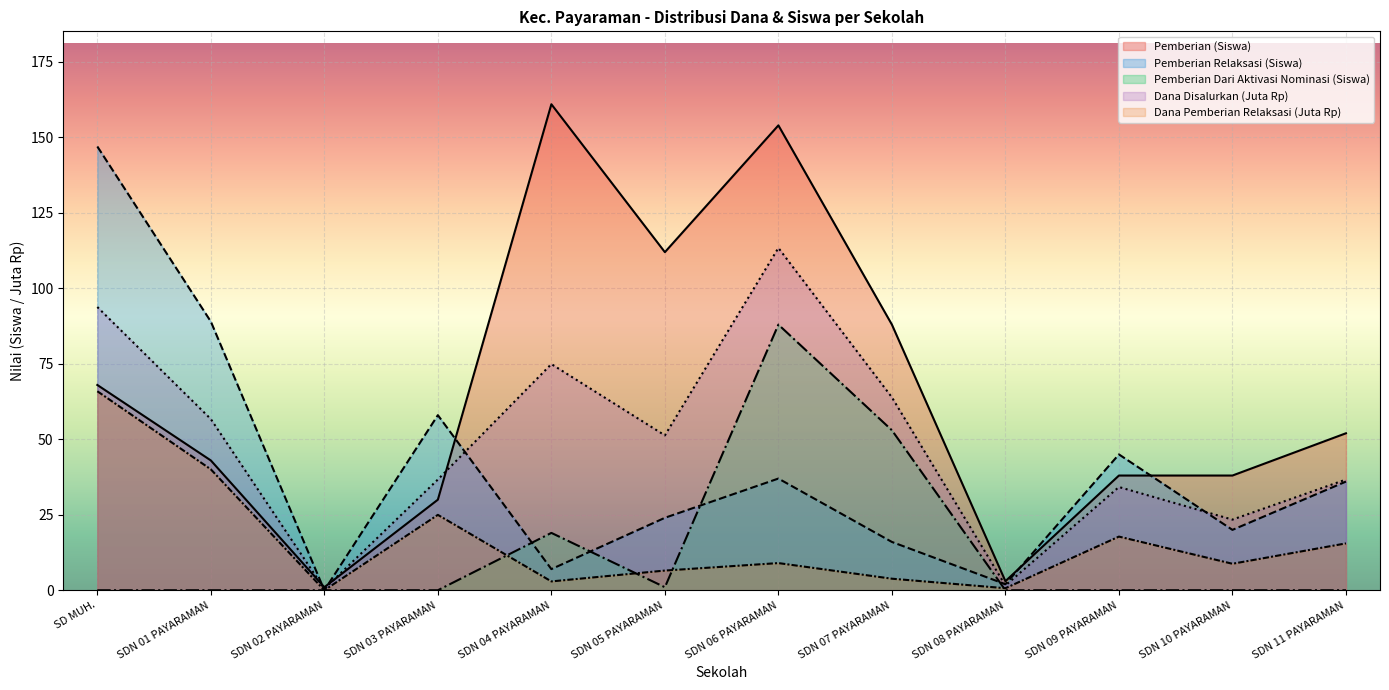

In Pemberian Relaksasi (Siswa), how many points are higher than both neighbors (excluding endpoints)?

3